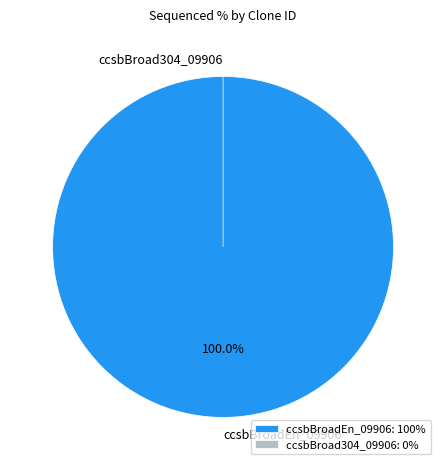

Does any single category account for the majority?

Yes